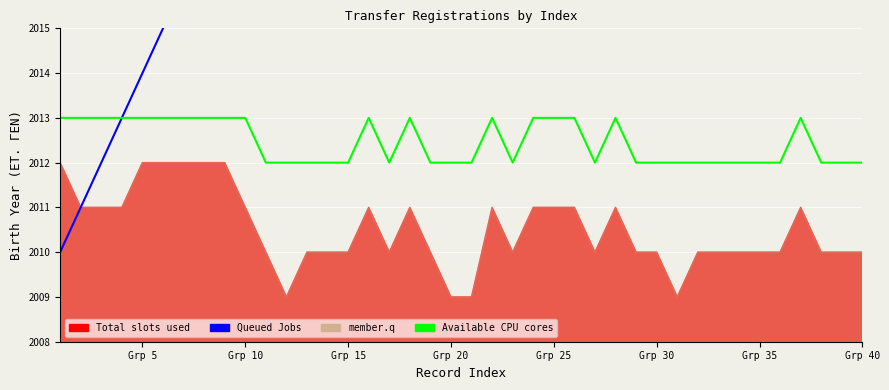

What is the sum of all Available CPU cores values?

80498